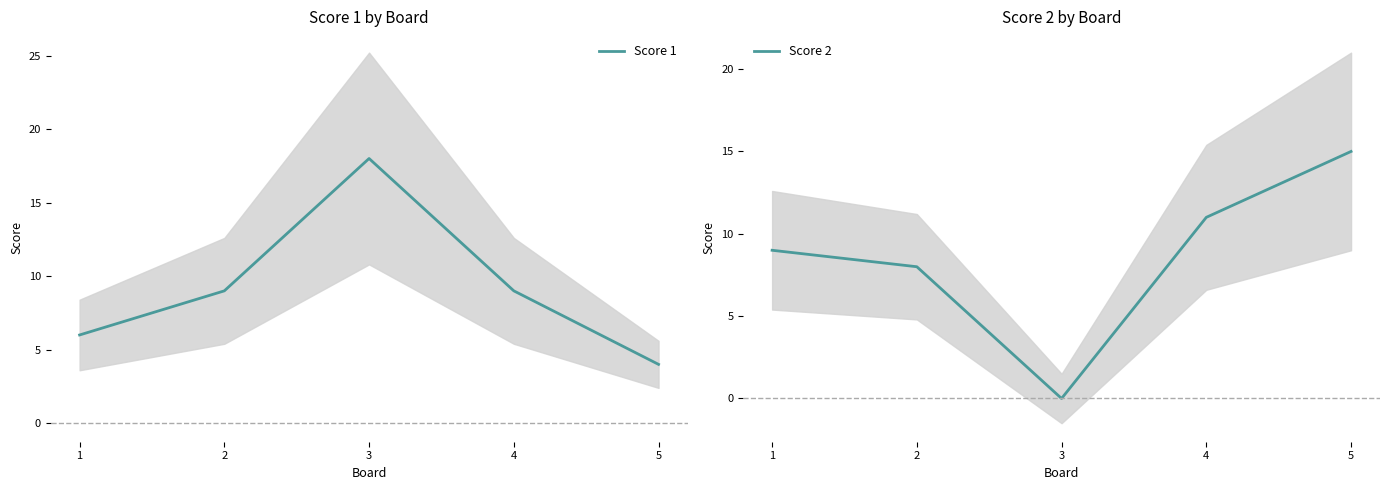

Is the value of Score 1 at 3 greater than the value of Score 2 at 3?

Yes